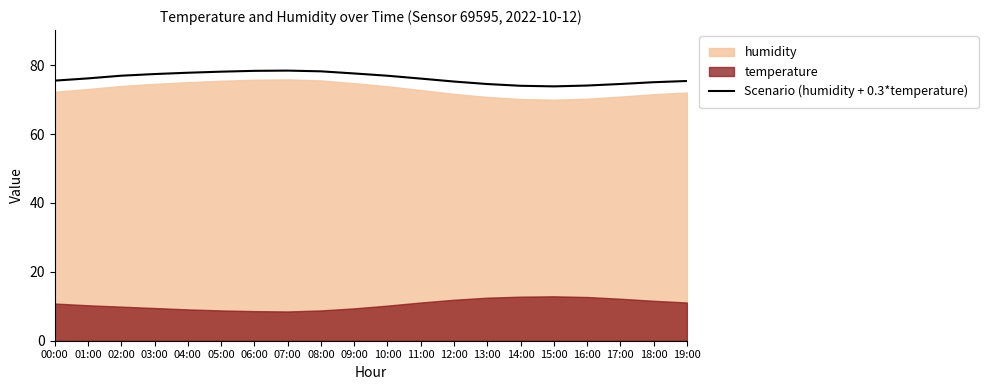

What is the change in value from 10:00 to 16:00?

-2.9